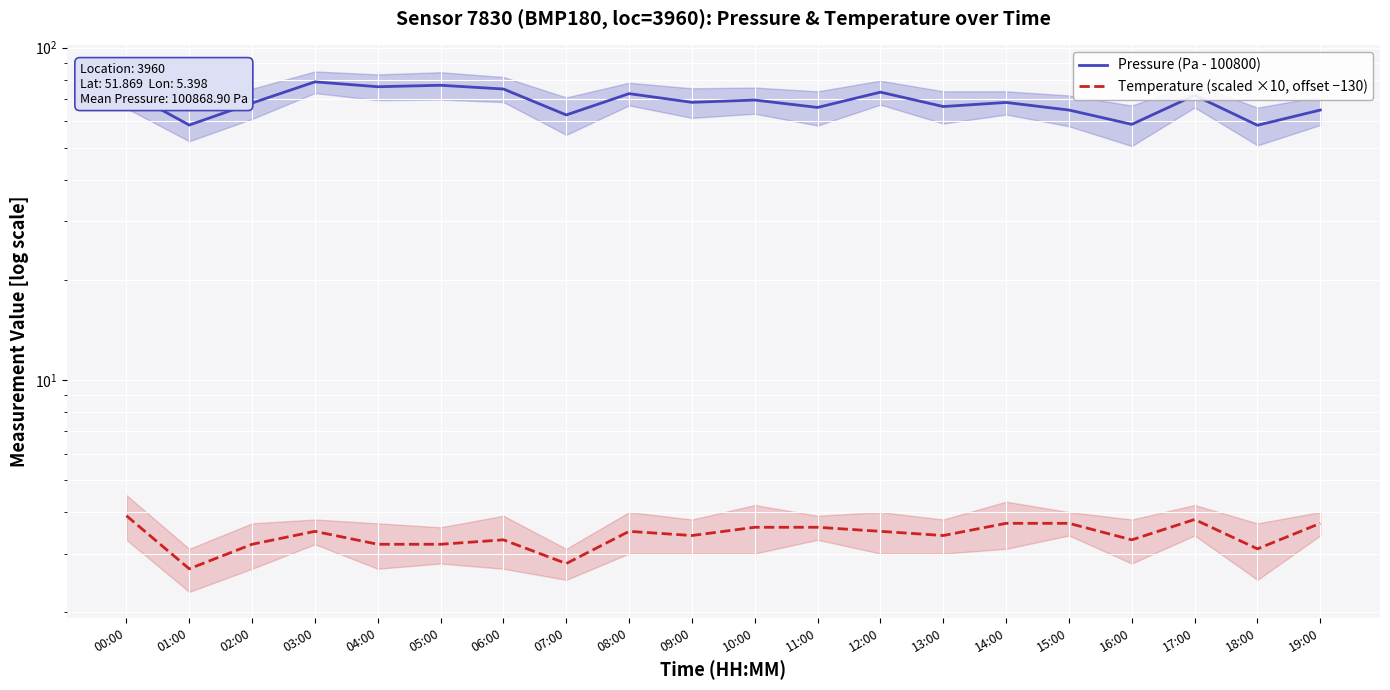

Reading left to right, extract all data points from this chart.

Pressure (Pa - 100800): 74.2	58.5	68.1	78.9	76.2	77.0	75.1	62.7	72.7	68.4	69.5	66.1	73.4	66.5	68.4	64.9	58.8	71.8	58.4	64.9
Temperature (scaled ×10, offset −130): 3.9	2.7	3.2	3.5	3.2	3.2	3.3	2.8	3.5	3.4	3.6	3.6	3.5	3.4	3.7	3.7	3.3	3.8	3.1	3.7